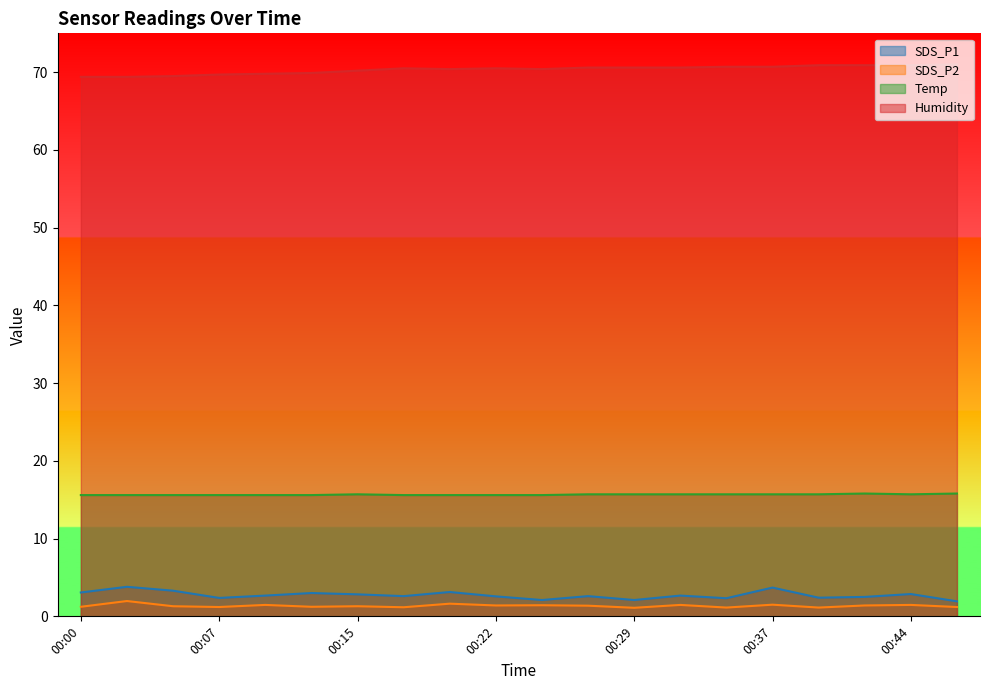

True or false: Humidity and SDS_P1 intersect in this chart.

False